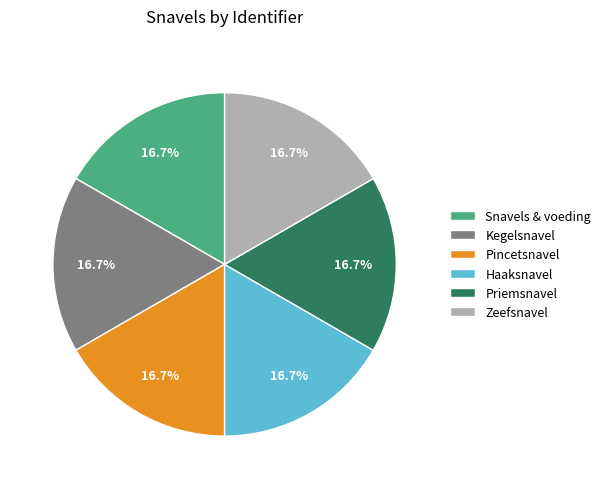

To the nearest percent, what percentage of the pie is Kegelsnavel?

17%